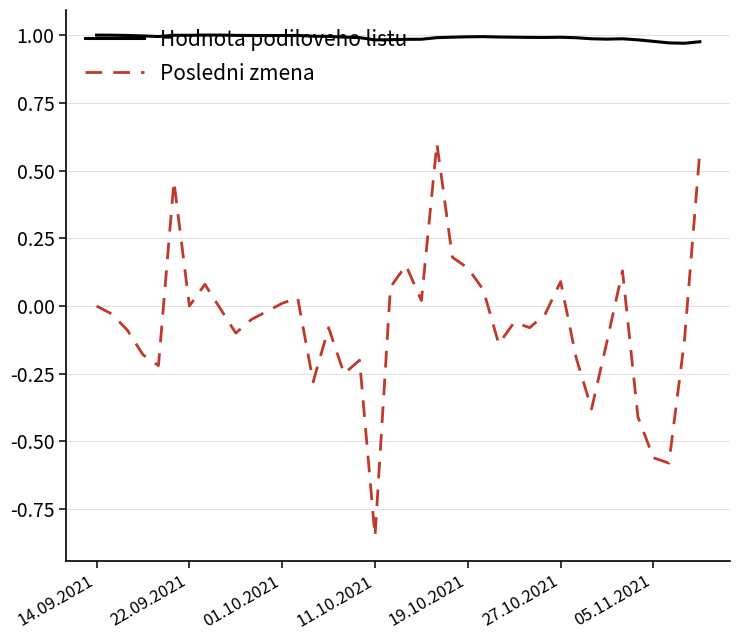

Which series has the largest total across all categories?

Hodnota podiloveho listu